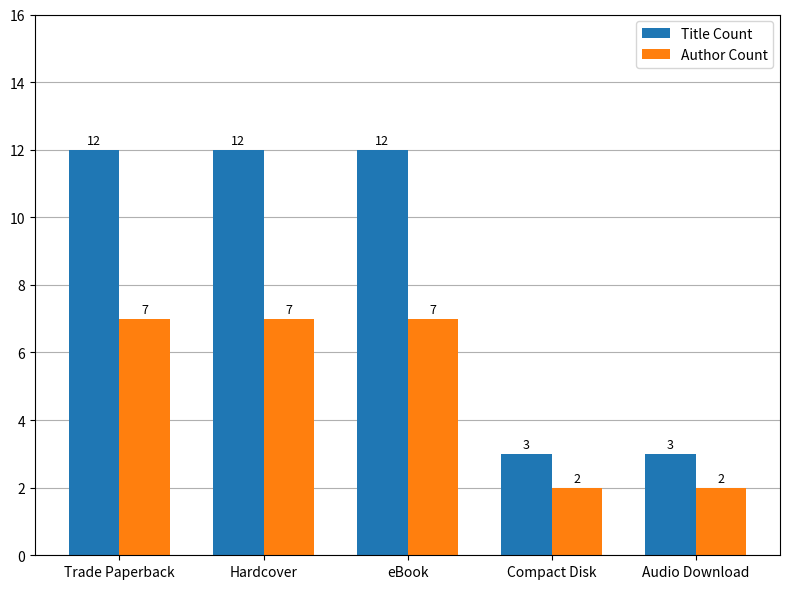

What is the minimum value for Title Count?

3